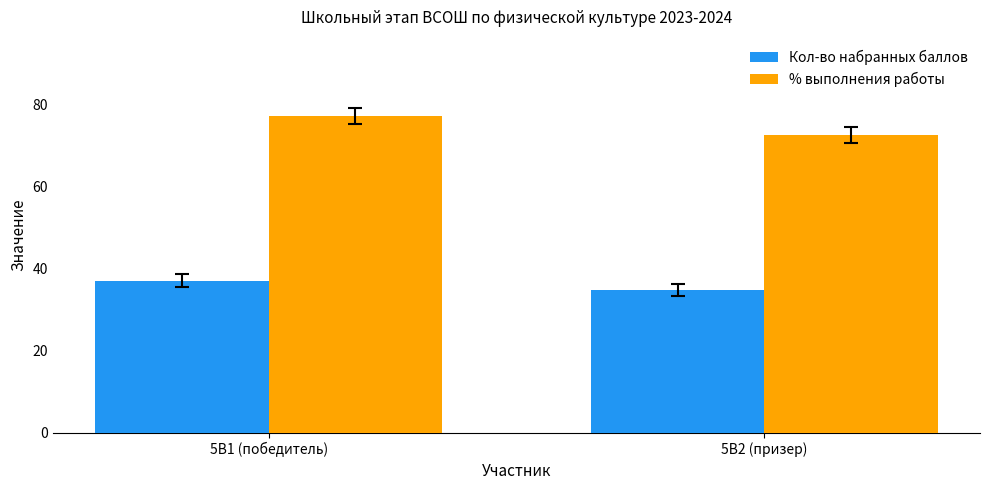

Are the bars grouped side by side (vs. stacked)?

Yes